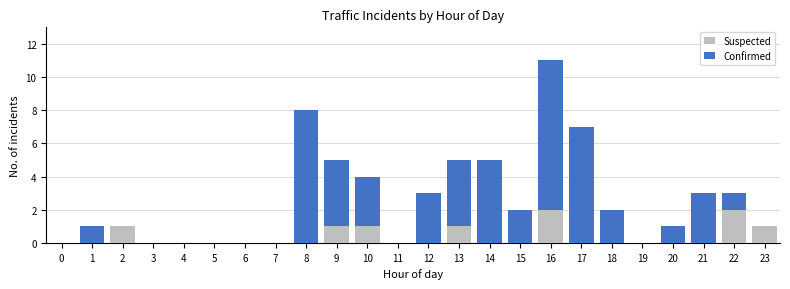

What is the total value across all series at 17?

7